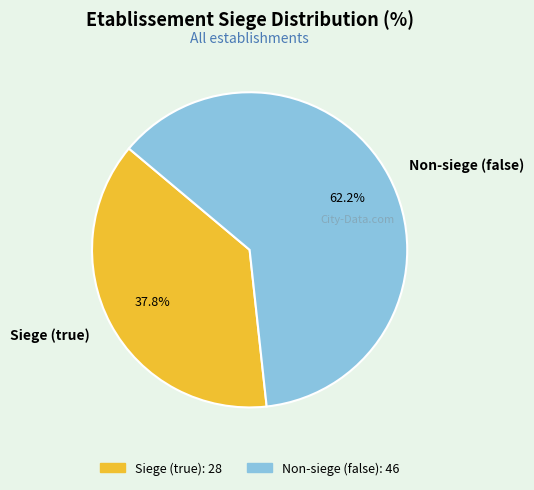

Is the sum of Siege (true) and Non-siege (false) greater than half?

Yes